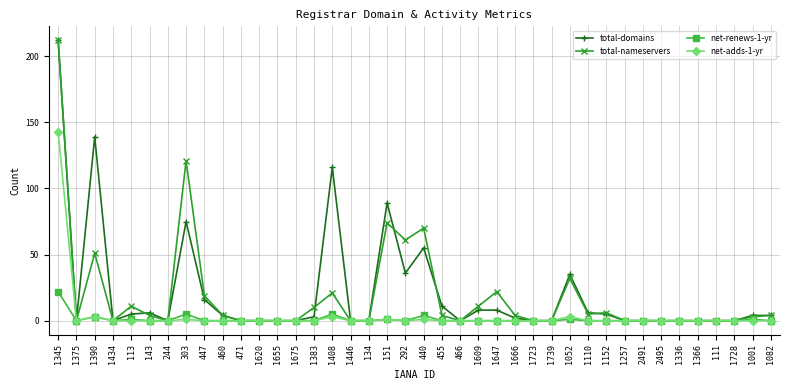

The value of total-domains at 134 is 0. True or false?

True